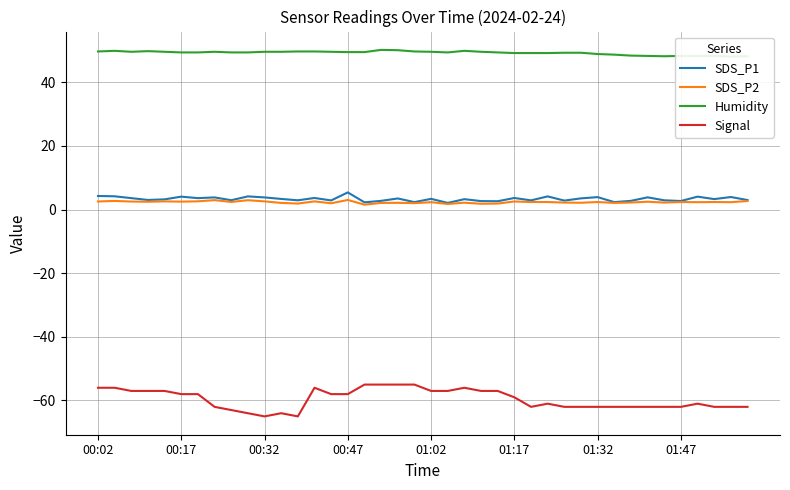

Reading right to left, what are all the values shown in this chart?

SDS_P1: 3.0	4.0	3.3	4.1	2.7	2.9	3.9	2.8	2.4	3.9	3.5	2.8	4.2	2.9	3.6	2.6	2.7	3.3	2.1	3.4	2.4	3.5	2.8	2.3	5.4	2.9	3.6	2.9	3.4	3.8	4.2	3.0	3.8	3.6	4.1	3.2	3.0	3.6	4.2	4.3
SDS_P2: 2.7	2.3	2.4	2.3	2.4	2.2	2.5	2.2	2.1	2.4	2.1	2.2	2.4	2.4	2.5	1.9	1.8	2.2	1.8	2.3	2.0	2.1	2.1	1.6	3.0	2.0	2.6	1.9	2.1	2.6	3.0	2.4	3.0	2.6	2.5	2.6	2.5	2.5	2.7	2.5
Humidity: 48.2	48.1	48.3	48.3	48.3	48.2	48.3	48.4	48.7	48.9	49.3	49.3	49.2	49.2	49.2	49.4	49.6	49.9	49.4	49.6	49.7	50.1	50.2	49.5	49.5	49.6	49.7	49.7	49.6	49.6	49.4	49.4	49.6	49.4	49.4	49.6	49.8	49.6	49.9	49.7
Signal: -62.0	-62.0	-62.0	-61.0	-62.0	-62.0	-62.0	-62.0	-62.0	-62.0	-62.0	-62.0	-61.0	-62.0	-59.0	-57.0	-57.0	-56.0	-57.0	-57.0	-55.0	-55.0	-55.0	-55.0	-58.0	-58.0	-56.0	-65.0	-64.0	-65.0	-64.0	-63.0	-62.0	-58.0	-58.0	-57.0	-57.0	-57.0	-56.0	-56.0